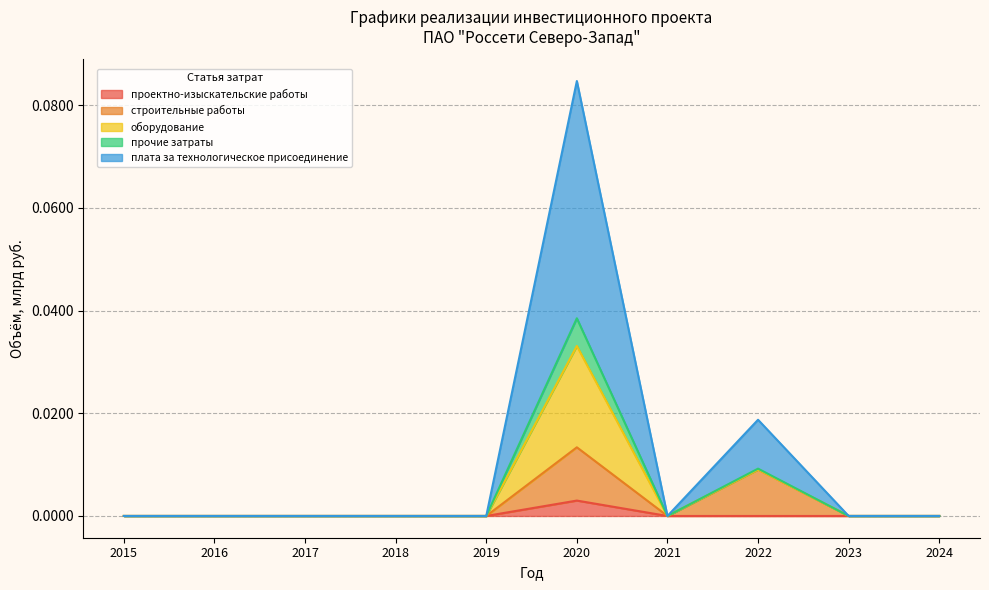

True or false: строительные работы and прочие затраты intersect in this chart.

False